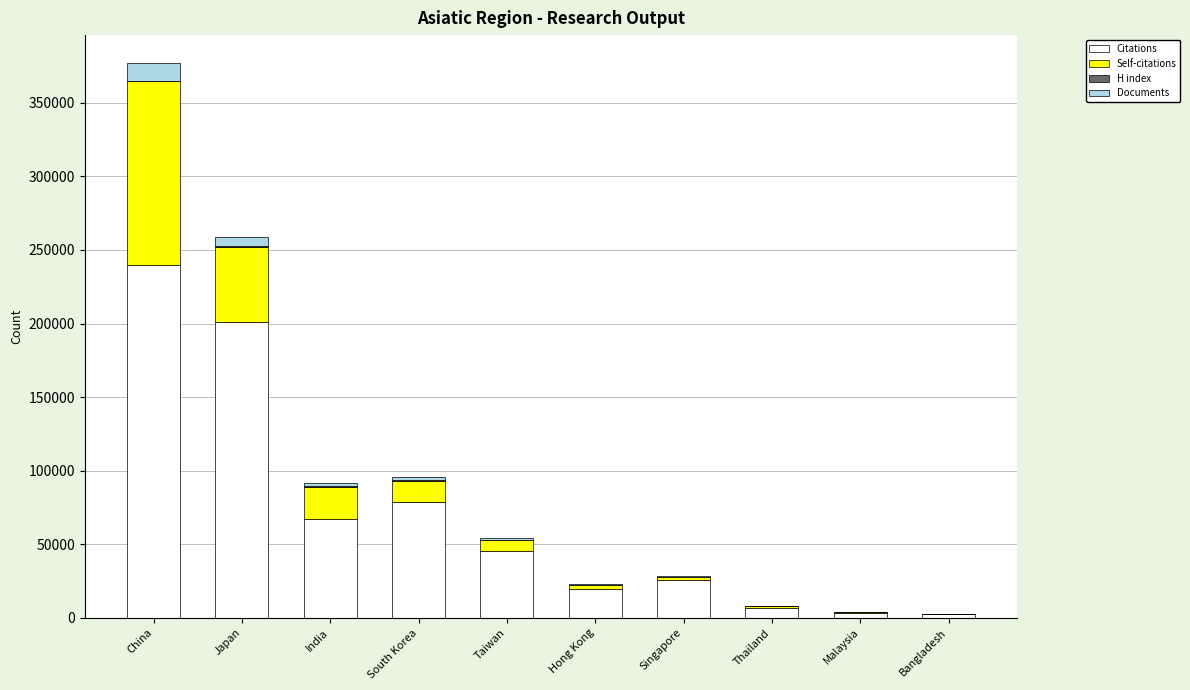

What is the highest value of the Citations series?

240008